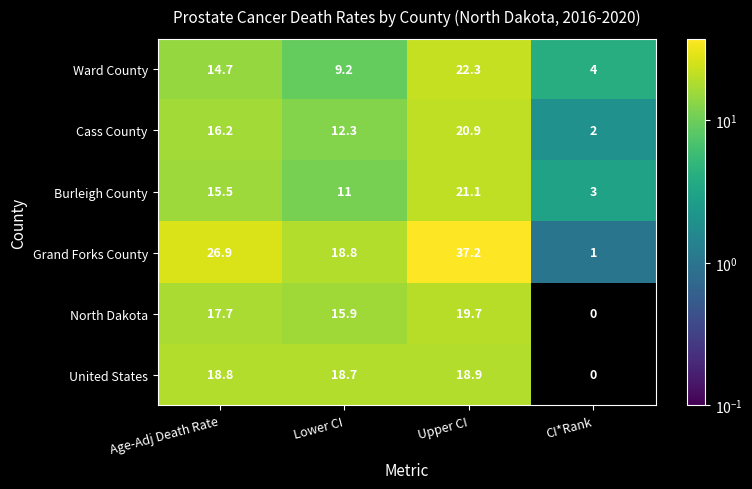

Reading left to right, list all the values displayed in this chart.

Ward County: 14.7	9.2	22.3	4.0
Cass County: 16.2	12.3	20.9	2.0
Burleigh County: 15.5	11.0	21.1	3.0
Grand Forks County: 26.9	18.8	37.2	1.0
North Dakota: 17.7	15.9	19.7	0.0
United States: 18.8	18.7	18.9	0.0